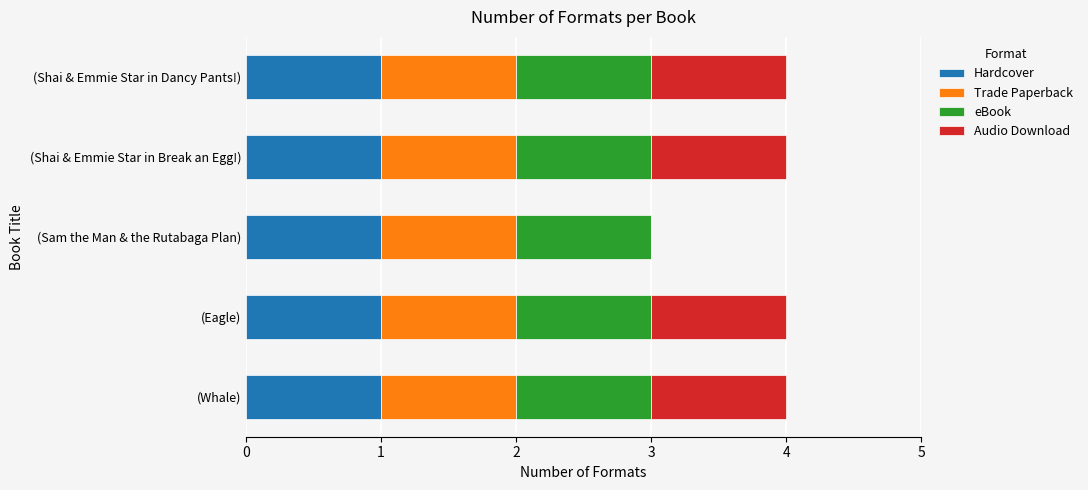

The value of Hardcover at (Sam the Man & the Rutabaga Plan) is 0. True or false?

False